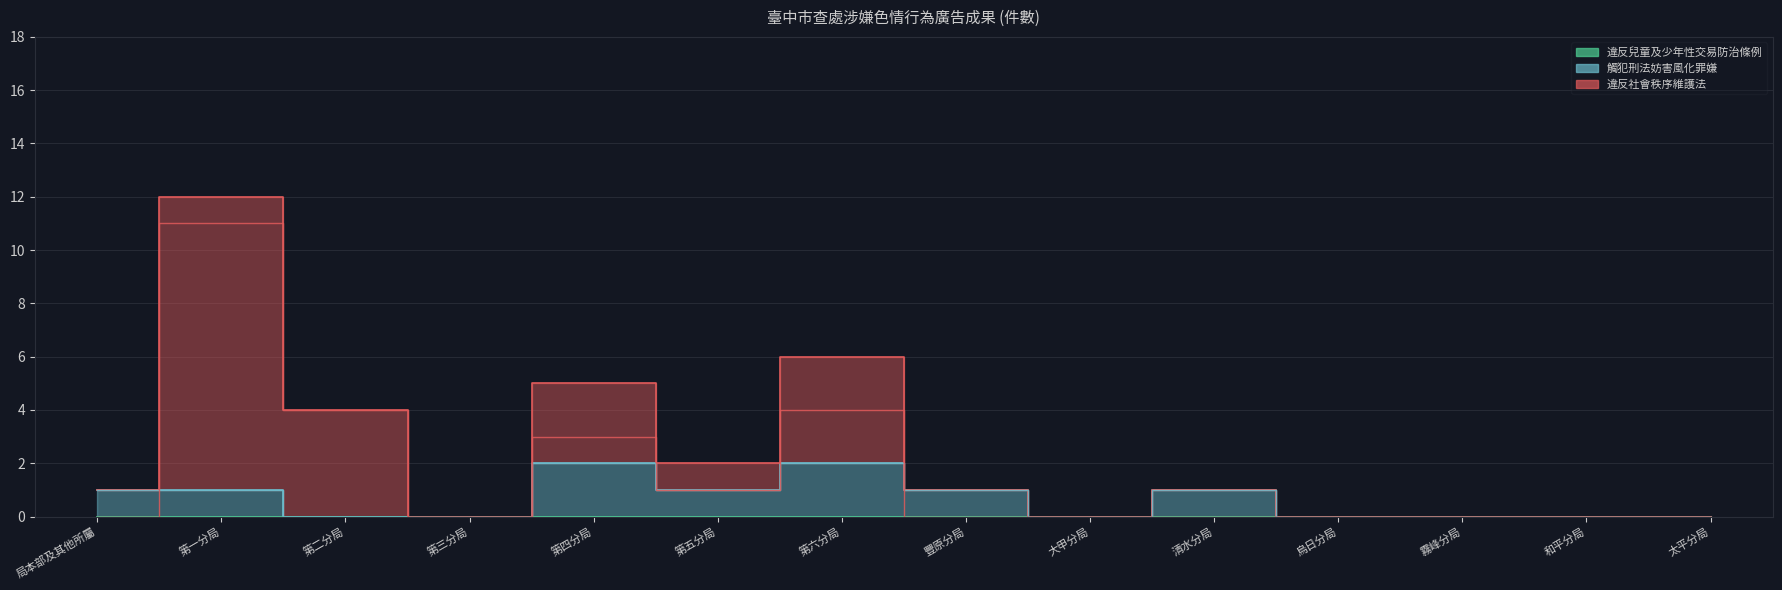

Where is the first local minimum for 觸犯刑法妨害風化罪嫌?

第五分局